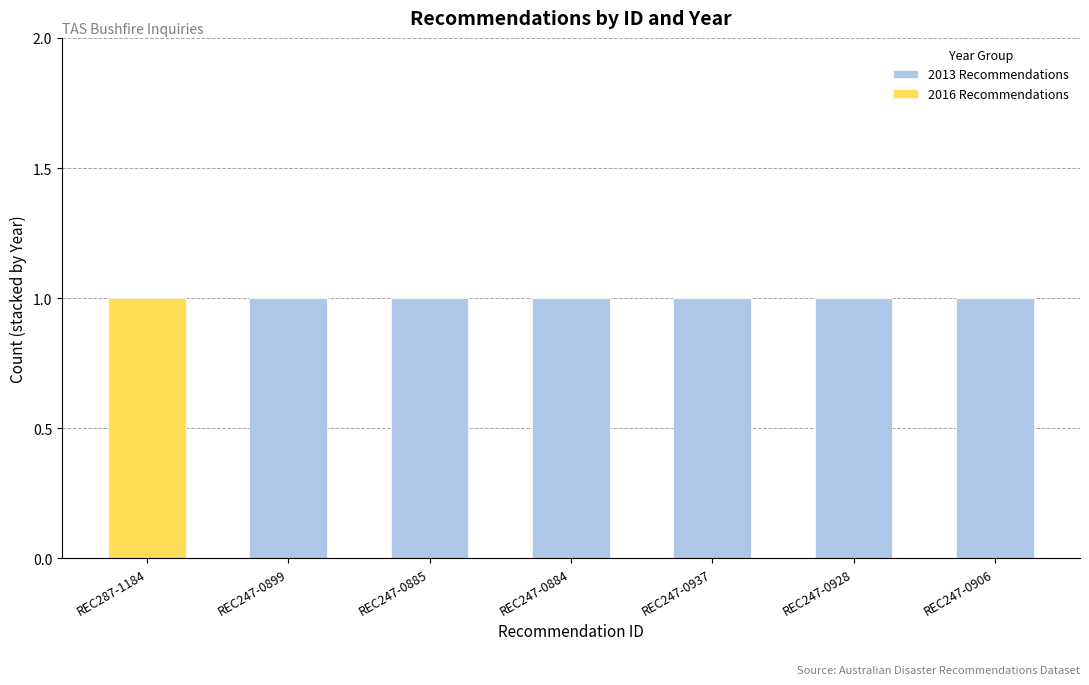

The value of 2013 Recommendations at REC247-0928 is 1. True or false?

True